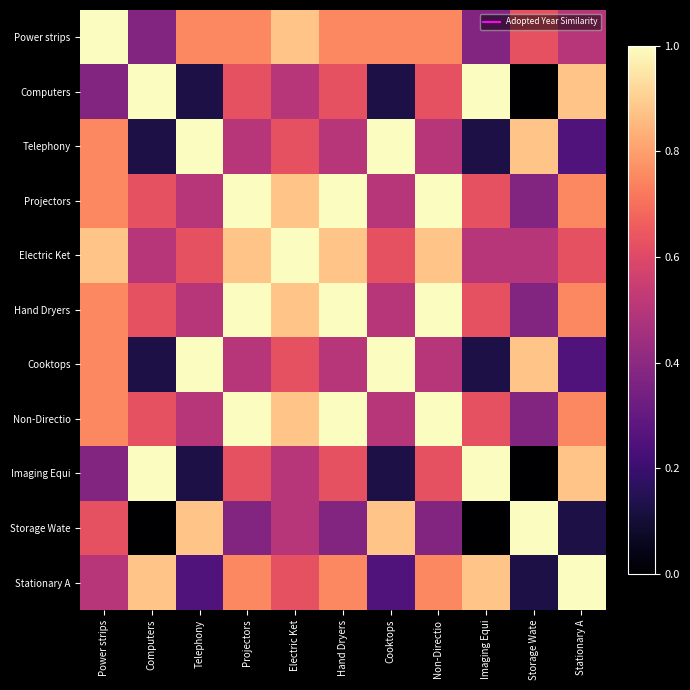

Reading left to right, list all the values displayed in this chart.

Power strips: Power strips=1.0	Computers=0.4	Telephony=0.8	Projectors=0.8	Electric Ket=0.9	Hand Dryers=0.8	Cooktops=0.8	Non-Directio=0.8	Imaging Equi=0.4	Storage Wate=0.6	Stationary A=0.5
Computers: Power strips=0.4	Computers=1.0	Telephony=0.1	Projectors=0.6	Electric Ket=0.5	Hand Dryers=0.6	Cooktops=0.1	Non-Directio=0.6	Imaging Equi=1.0	Storage Wate=0.0	Stationary A=0.9
Telephony: Power strips=0.8	Computers=0.1	Telephony=1.0	Projectors=0.5	Electric Ket=0.6	Hand Dryers=0.5	Cooktops=1.0	Non-Directio=0.5	Imaging Equi=0.1	Storage Wate=0.9	Stationary A=0.2
Projectors: Power strips=0.8	Computers=0.6	Telephony=0.5	Projectors=1.0	Electric Ket=0.9	Hand Dryers=1.0	Cooktops=0.5	Non-Directio=1.0	Imaging Equi=0.6	Storage Wate=0.4	Stationary A=0.8
Electric Ket: Power strips=0.9	Computers=0.5	Telephony=0.6	Projectors=0.9	Electric Ket=1.0	Hand Dryers=0.9	Cooktops=0.6	Non-Directio=0.9	Imaging Equi=0.5	Storage Wate=0.5	Stationary A=0.6
Hand Dryers: Power strips=0.8	Computers=0.6	Telephony=0.5	Projectors=1.0	Electric Ket=0.9	Hand Dryers=1.0	Cooktops=0.5	Non-Directio=1.0	Imaging Equi=0.6	Storage Wate=0.4	Stationary A=0.8
Cooktops: Power strips=0.8	Computers=0.1	Telephony=1.0	Projectors=0.5	Electric Ket=0.6	Hand Dryers=0.5	Cooktops=1.0	Non-Directio=0.5	Imaging Equi=0.1	Storage Wate=0.9	Stationary A=0.2
Non-Directio: Power strips=0.8	Computers=0.6	Telephony=0.5	Projectors=1.0	Electric Ket=0.9	Hand Dryers=1.0	Cooktops=0.5	Non-Directio=1.0	Imaging Equi=0.6	Storage Wate=0.4	Stationary A=0.8
Imaging Equi: Power strips=0.4	Computers=1.0	Telephony=0.1	Projectors=0.6	Electric Ket=0.5	Hand Dryers=0.6	Cooktops=0.1	Non-Directio=0.6	Imaging Equi=1.0	Storage Wate=0.0	Stationary A=0.9
Storage Wate: Power strips=0.6	Computers=0.0	Telephony=0.9	Projectors=0.4	Electric Ket=0.5	Hand Dryers=0.4	Cooktops=0.9	Non-Directio=0.4	Imaging Equi=0.0	Storage Wate=1.0	Stationary A=0.1
Stationary A: Power strips=0.5	Computers=0.9	Telephony=0.2	Projectors=0.8	Electric Ket=0.6	Hand Dryers=0.8	Cooktops=0.2	Non-Directio=0.8	Imaging Equi=0.9	Storage Wate=0.1	Stationary A=1.0